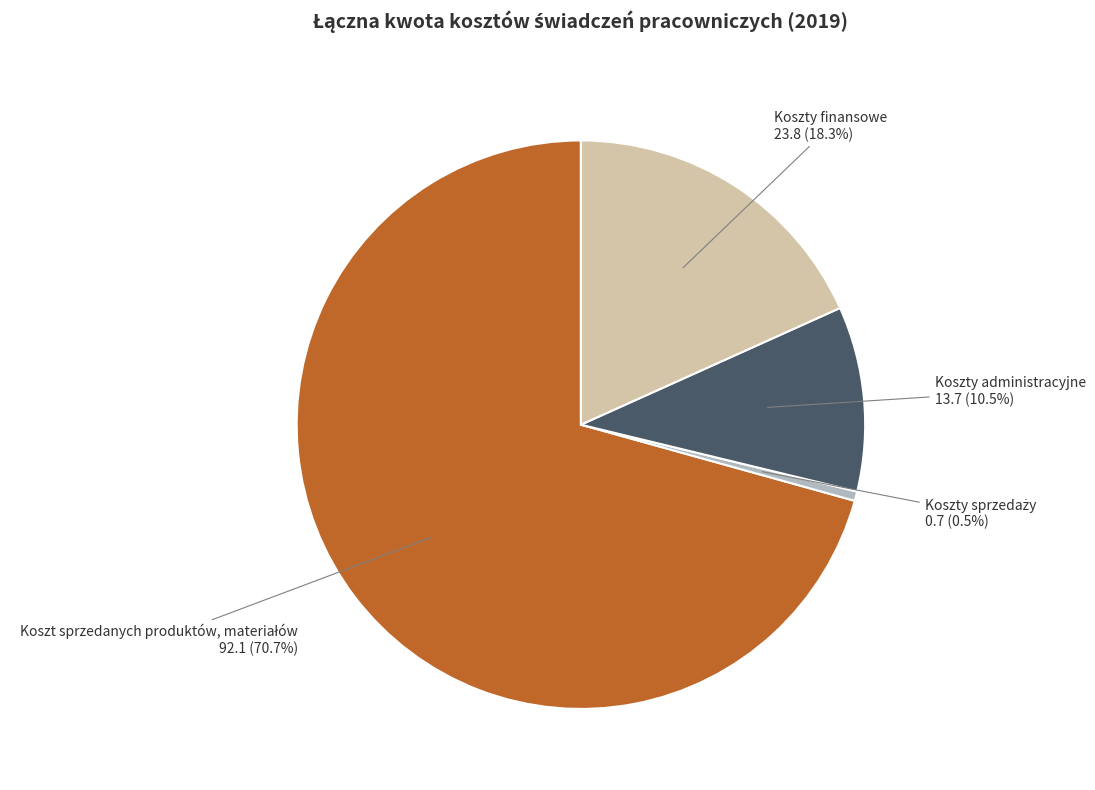

How much of the chart is everything except Koszty finansowe?

81.7%